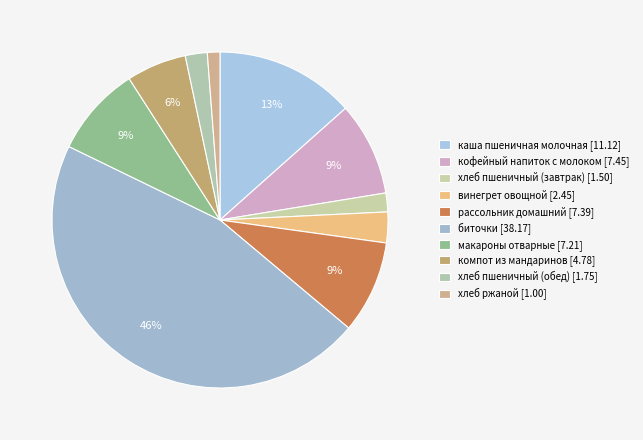

Which has a higher value, хлеб пшеничный (обед) or винегрет овощной?

винегрет овощной